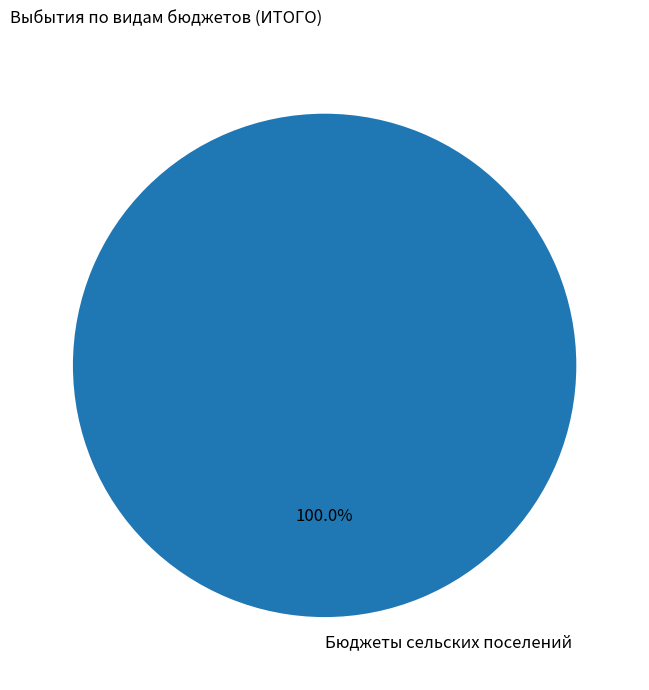

Rank the categories by value from highest to lowest.

Бюджеты сельских поселений